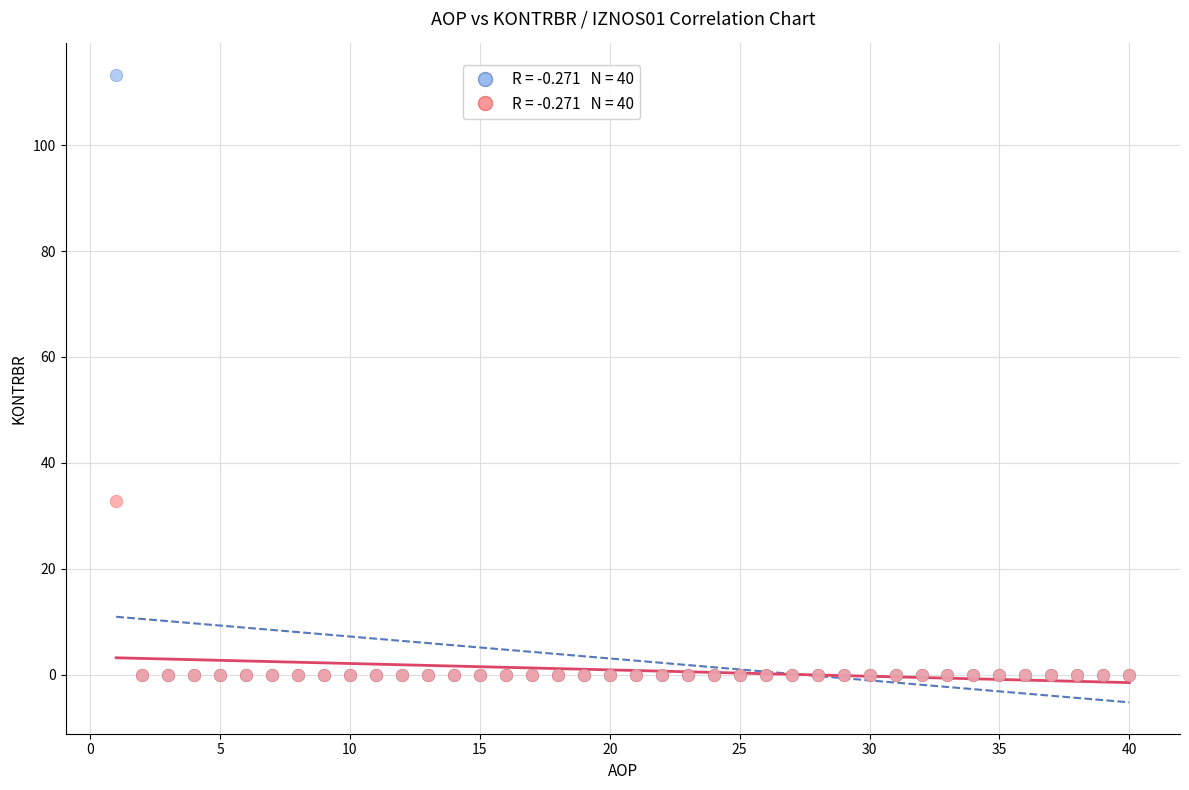

Across all series, what Y value is closest to 56?

32.9